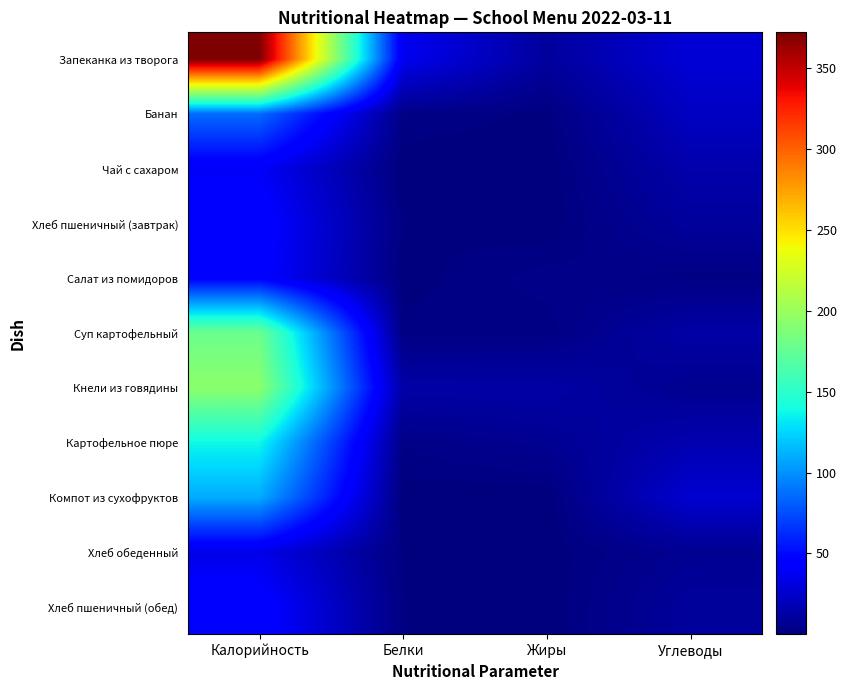

How many data points does each series have?

4